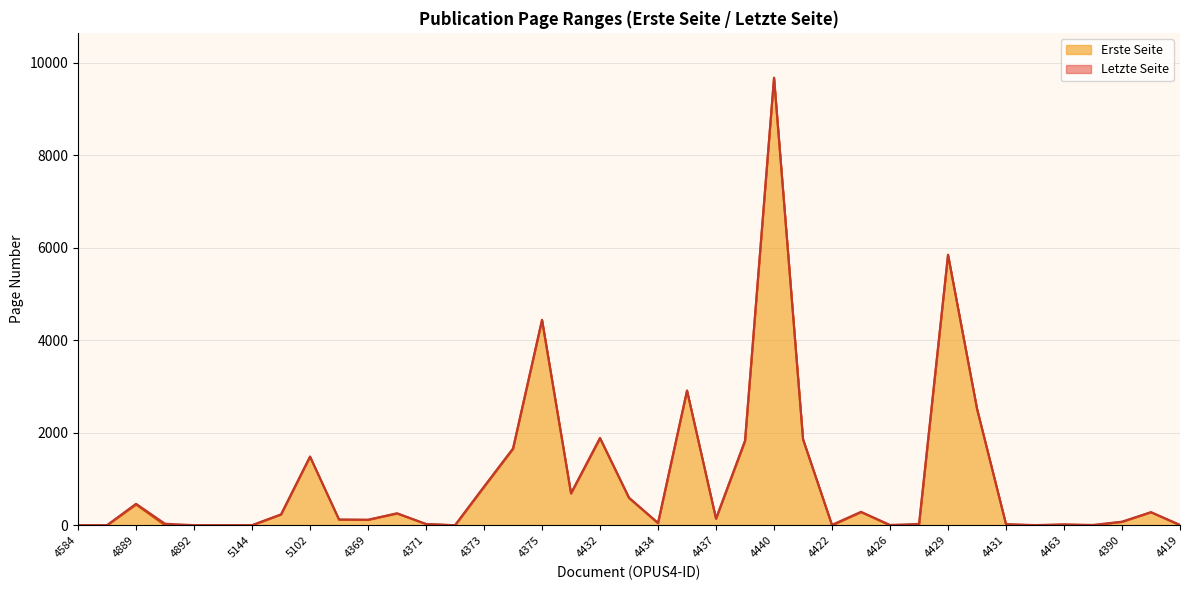

Which series has the widest spread of values?

Letzte Seite